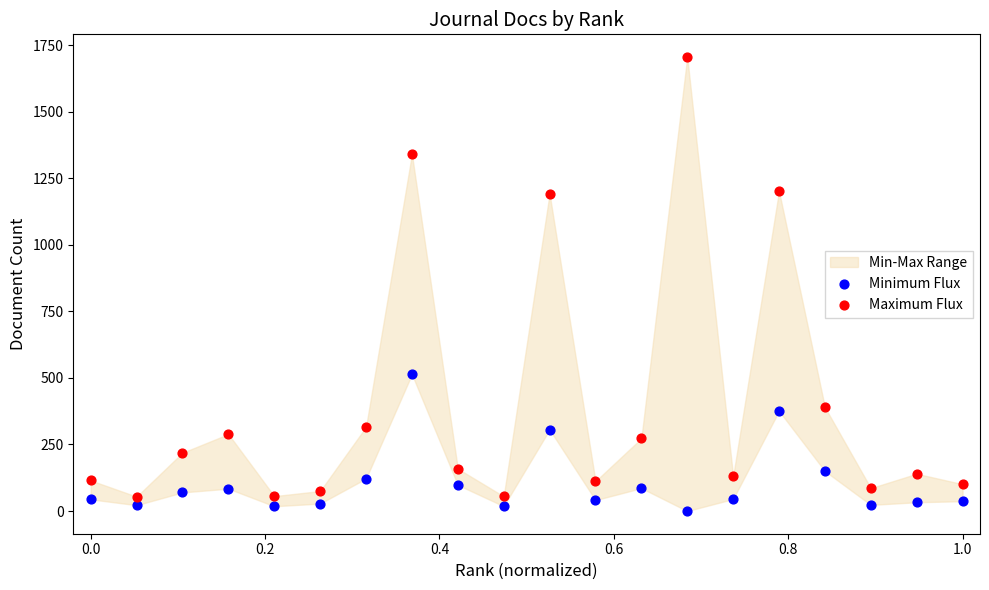

Which series has the widest spread of Y values?

Maximum Flux